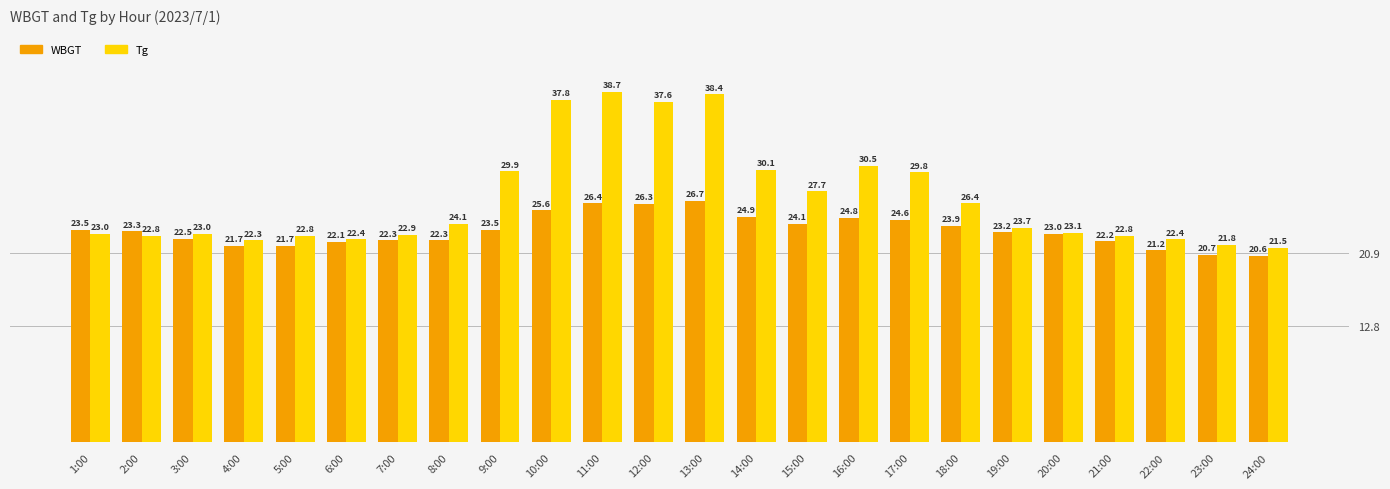

What are all the series names shown in the legend?

WBGT, Tg